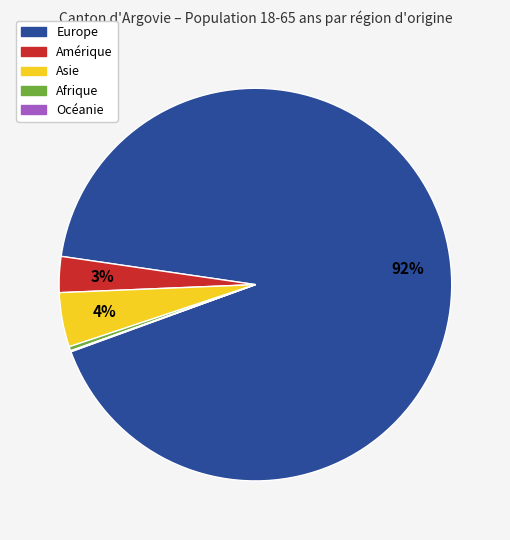

Is there any slice that represents more than half of the pie?

Yes